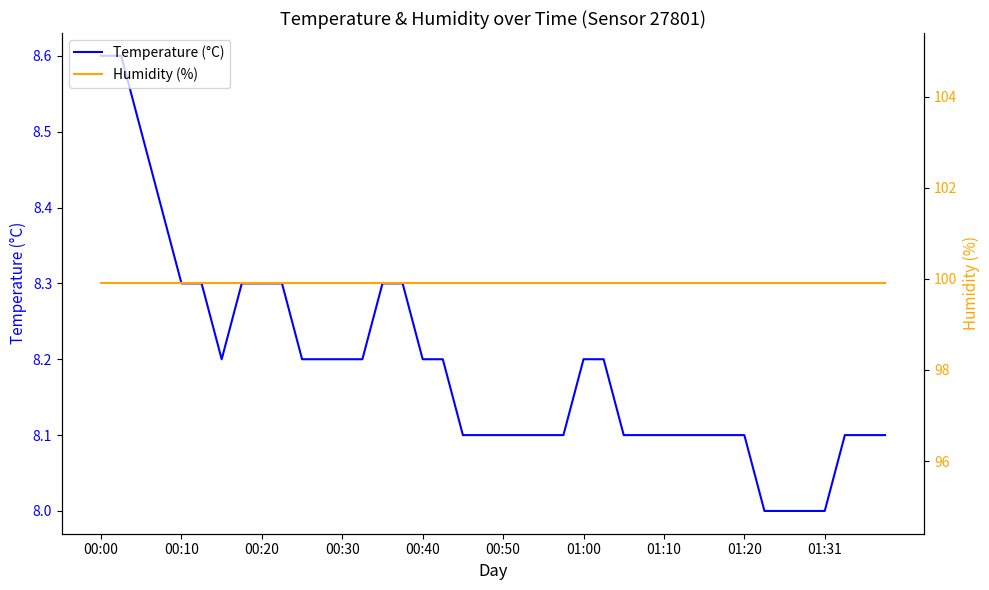

True or false: Temperature (°C) and Humidity (%) cross at least once.

False